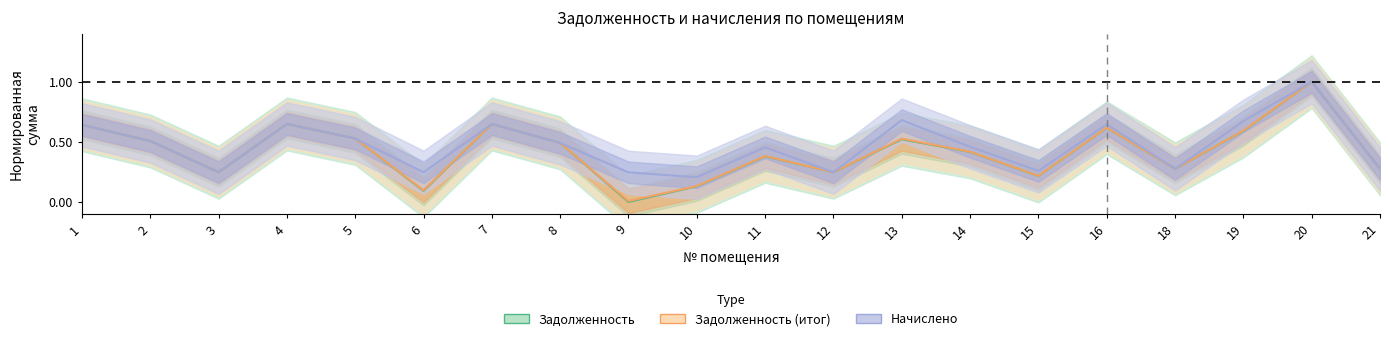

In Начислено, how many points are higher than both neighbors (excluding endpoints)?

6